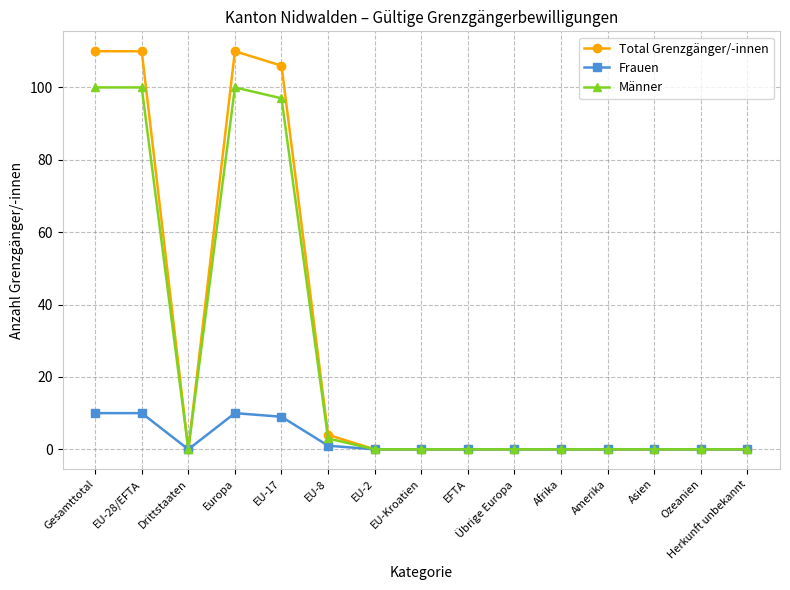

True or false: Männer has a value of -34 at Ozeanien.

False